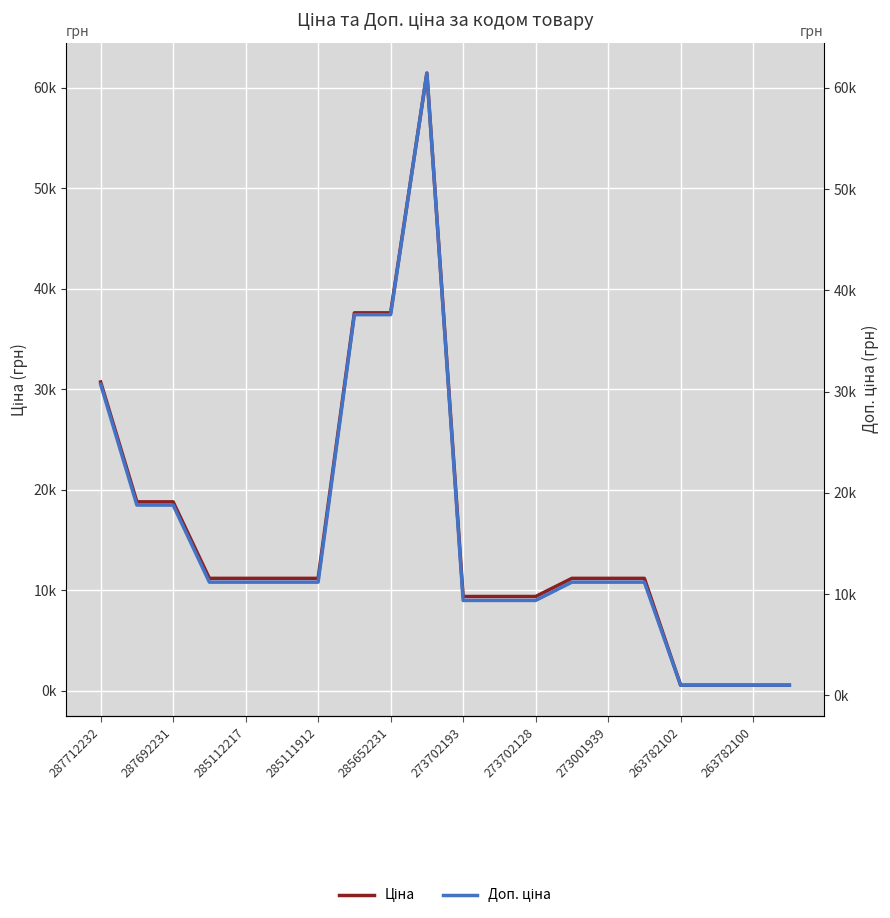

Count the number of categories in the chart.

20